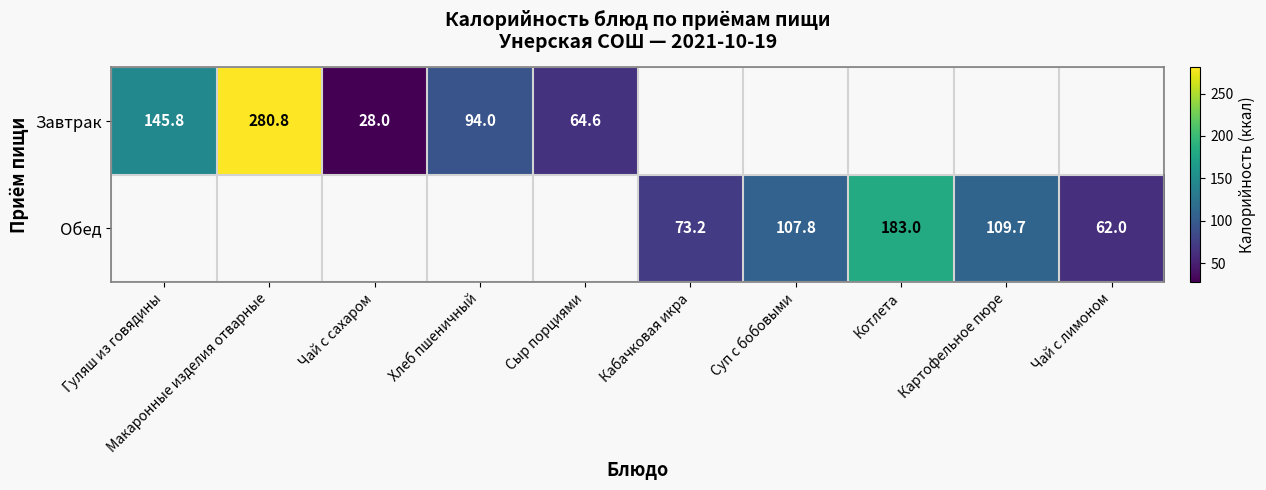

Between Чай с лимоном and Картофельное пюре, which is larger?

Картофельное пюре